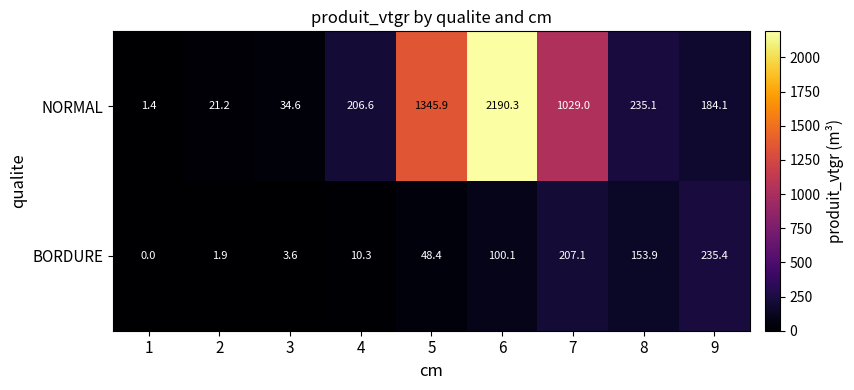

Reading left to right, transcribe all the data shown in this chart.

NORMAL: 1=1.4	2=21.2	3=34.6	4=206.6	5=1345.9	6=2190.3	7=1029.0	8=235.1	9=184.1
BORDURE: 1=0.0	2=1.9	3=3.6	4=10.3	5=48.4	6=100.1	7=207.1	8=153.9	9=235.4